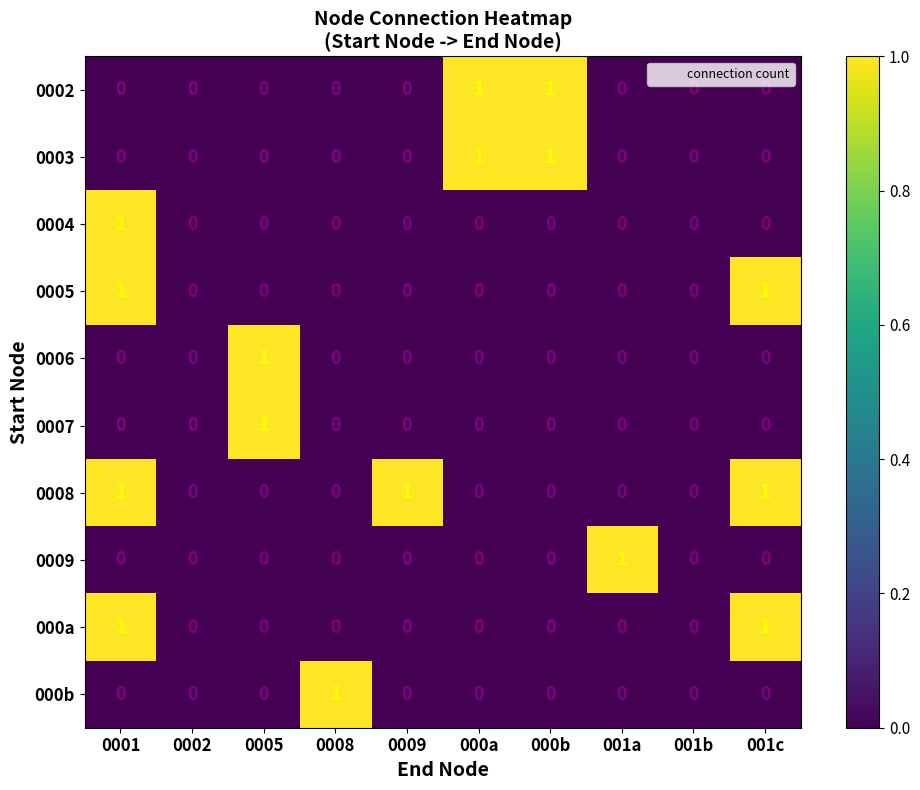

Is the value of 0008 at 001b greater than the value of 0005 at 0001?

No